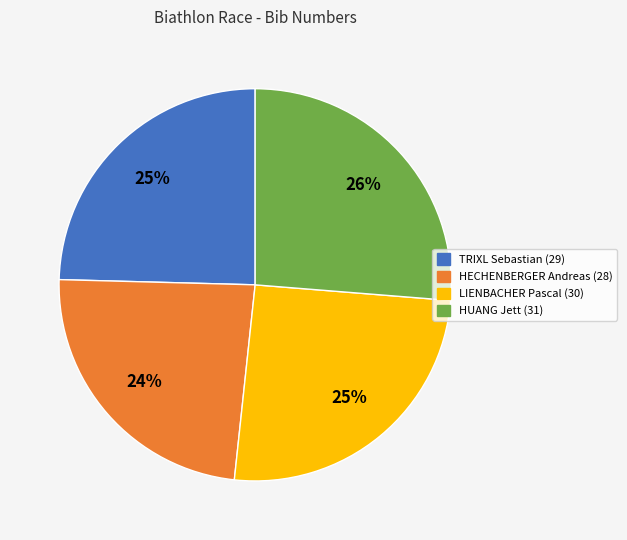

Does TRIXL Sebastian (29) account for over 50% of the chart?

No